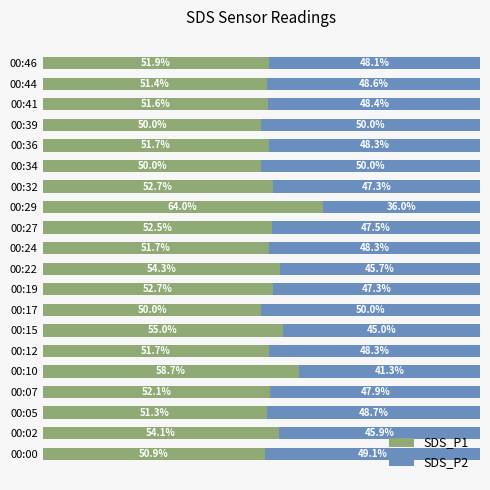

Which category has the highest value in the SDS_P1 series?

00:29